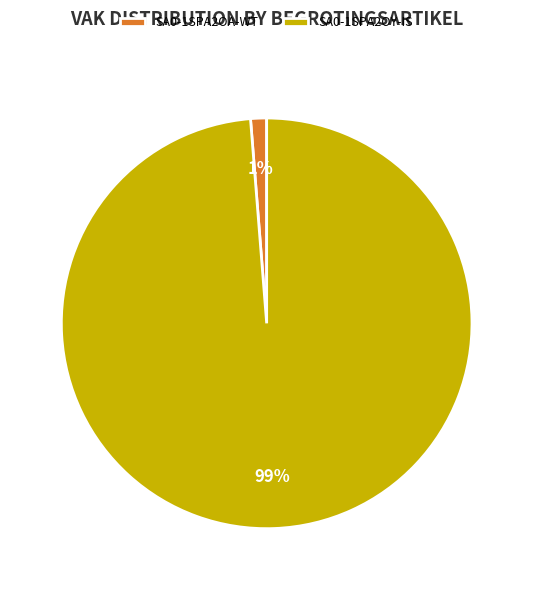

Rank the categories by value from highest to lowest.

SA0-1SPA2OY-IS, SA0-1SPA2OA-WT